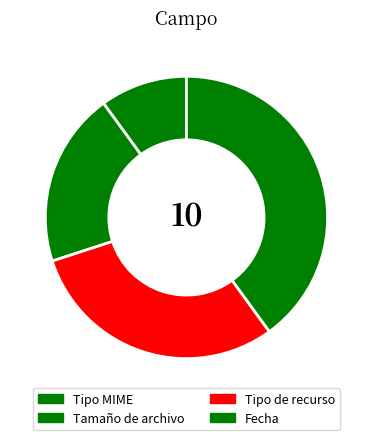

To the nearest percent, what is the difference between the largest and smallest slice percentages?

30%